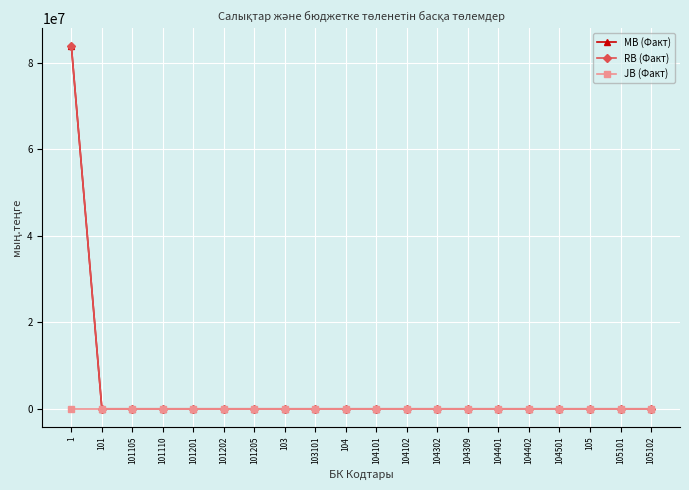

Is this an area chart (filled region under the line)?

No